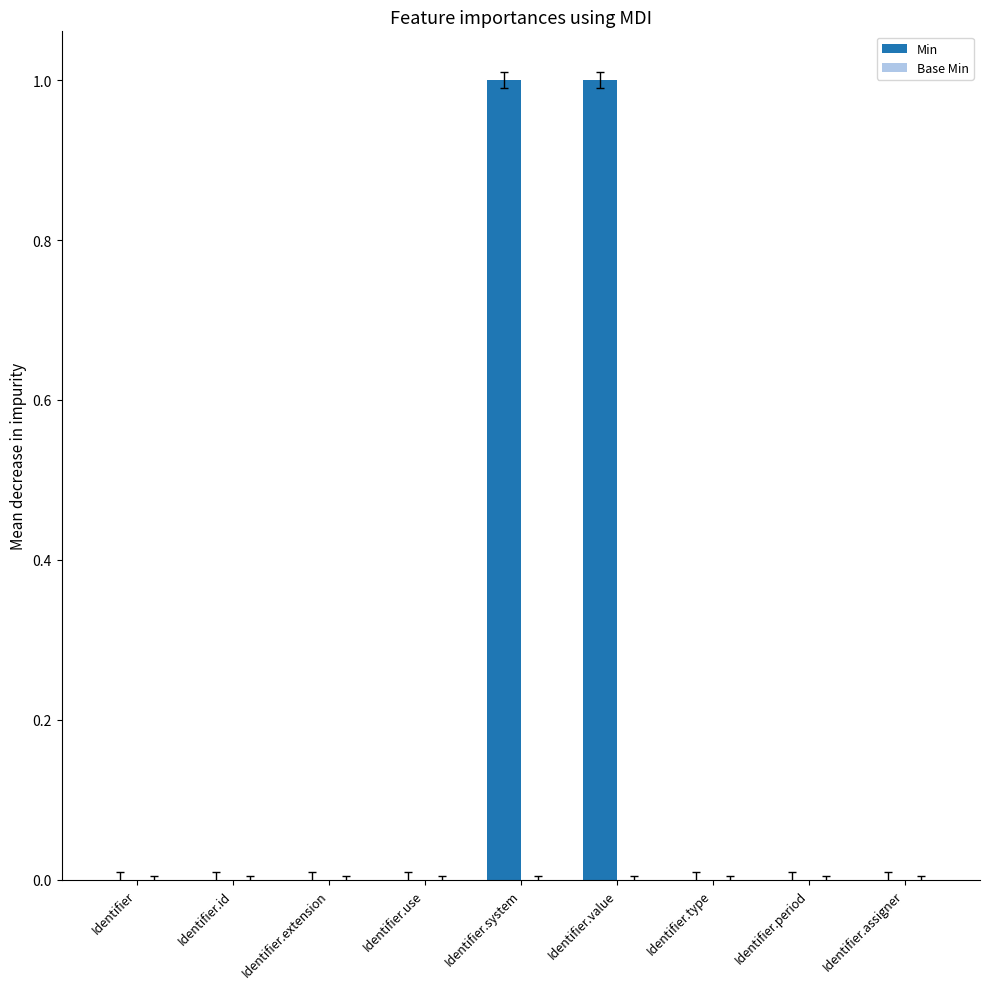

Are the bars horizontal?

No